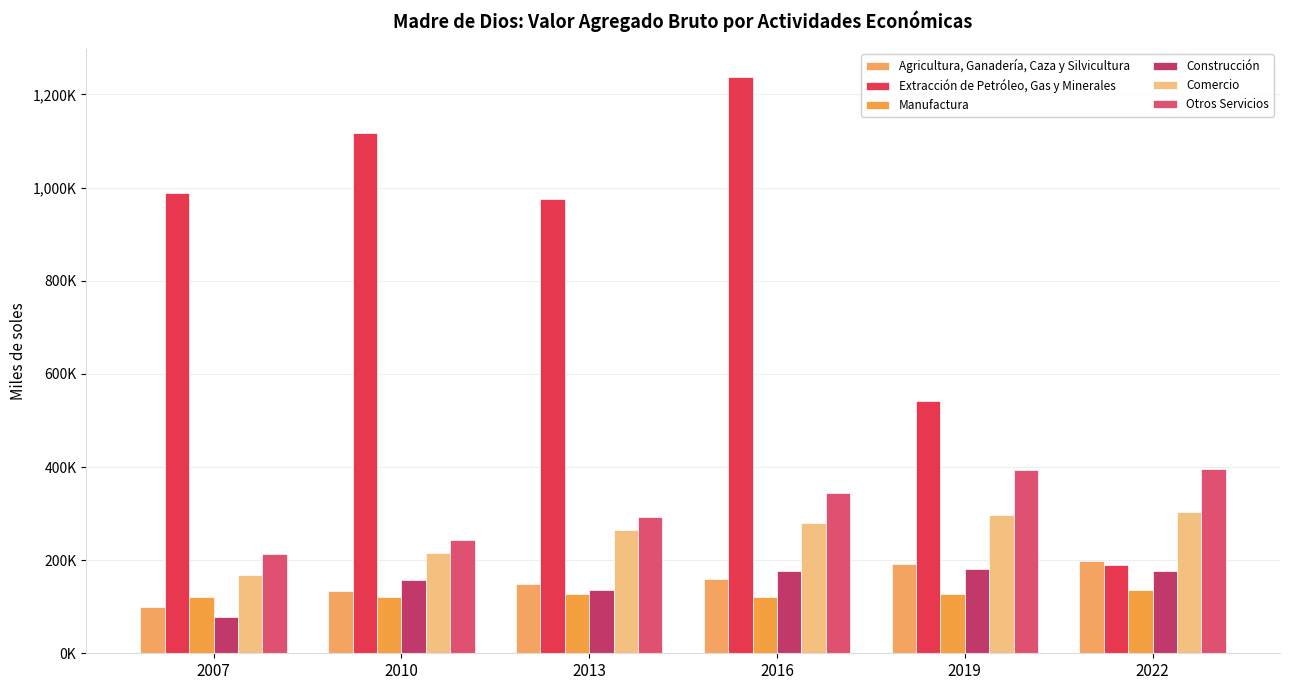

Rank the series at 2022 from highest to lowest value.

Otros Servicios, Comercio, Agricultura, Ganadería, Caza y Silvicultura, Extracción de Petróleo, Gas y Minerales, Construcción, Manufactura